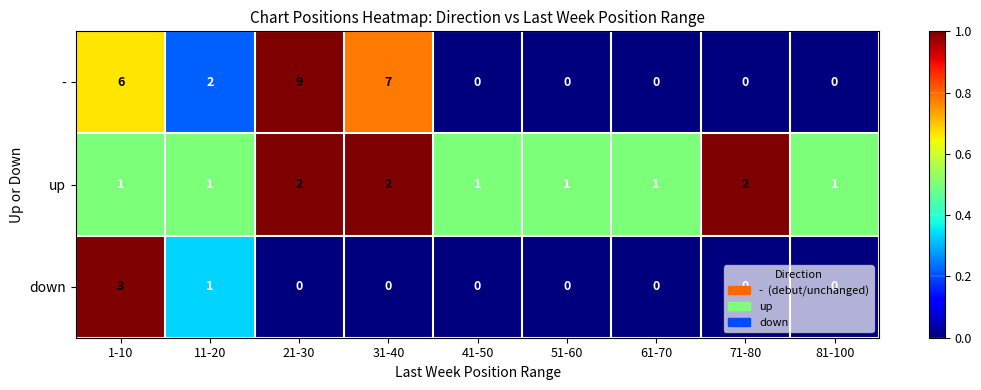

What is the approximate value of - at 31-40?

7